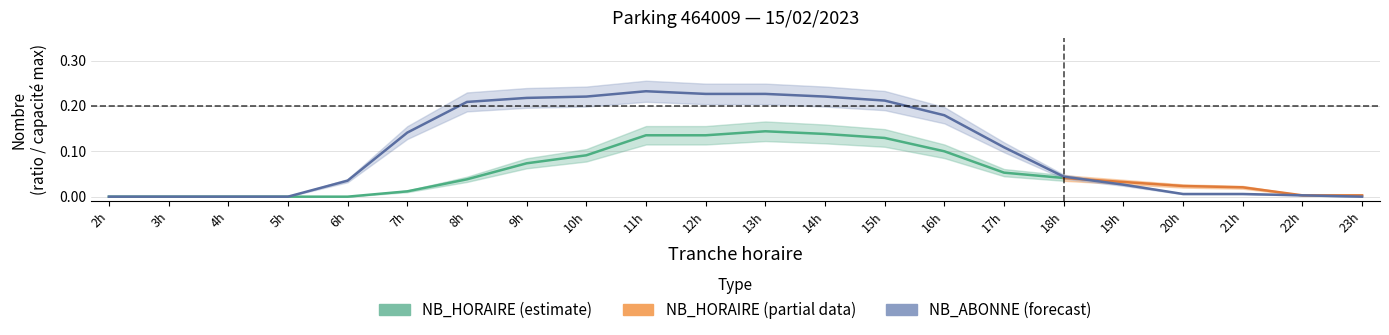

Count the number of categories in the chart.

22